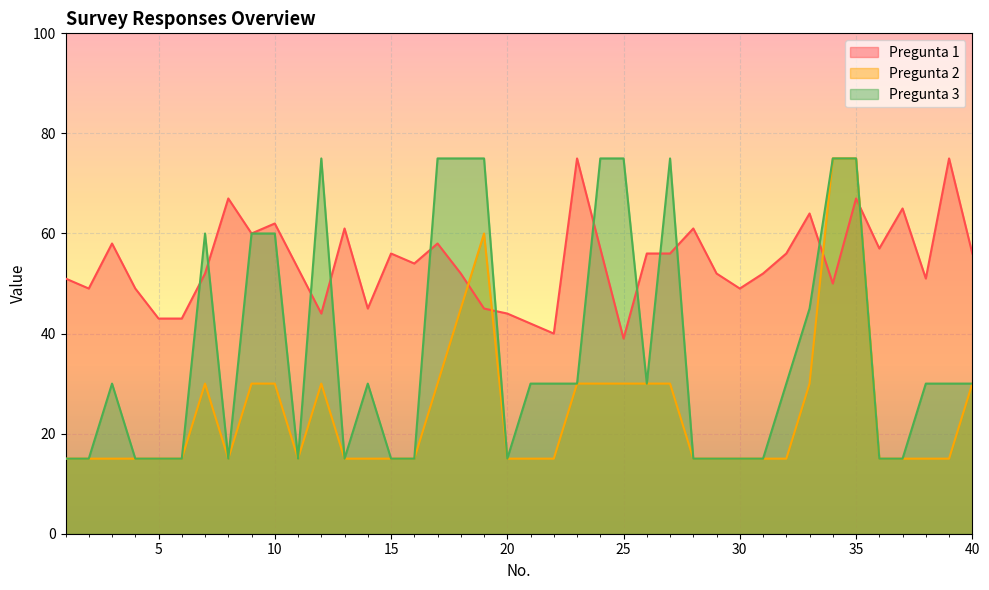

What is the value of the Pregunta 3 point at the 2nd from the left?

15